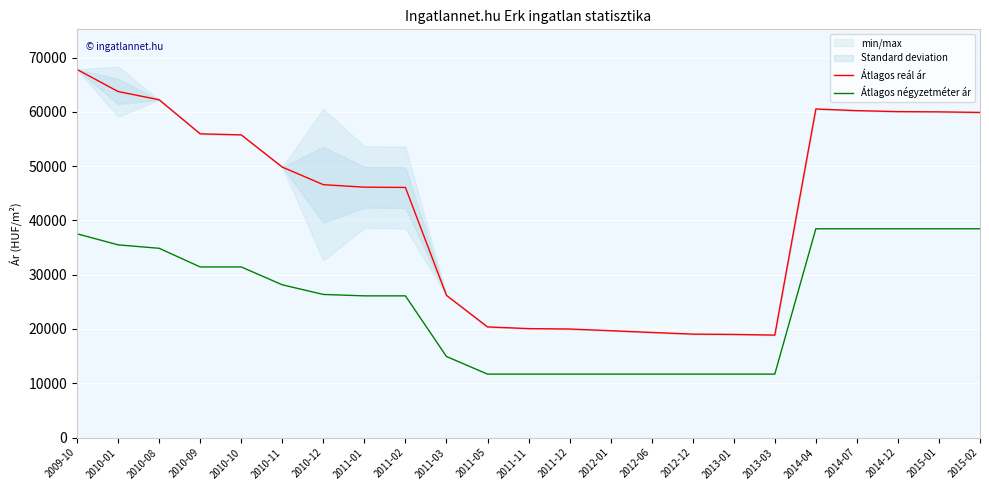

What is the total value across all series at 2015-02?

98350